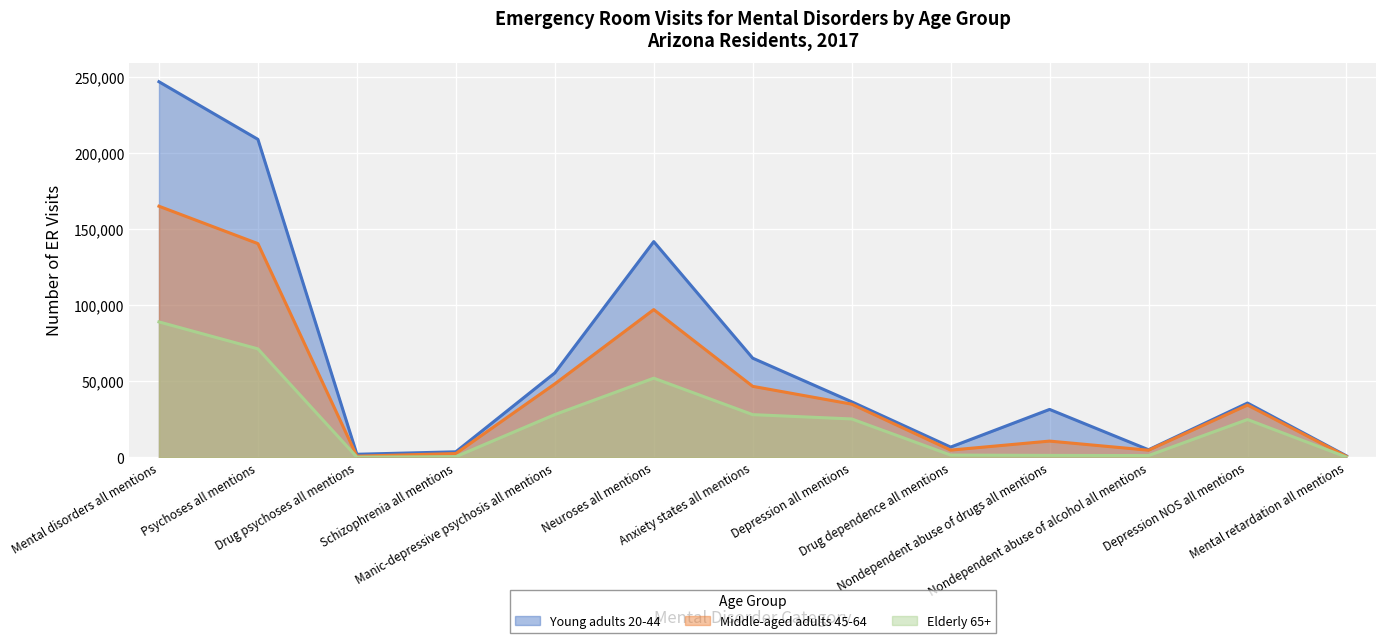

What is the label of the 9th point from the left?

Drug dependence all mentions